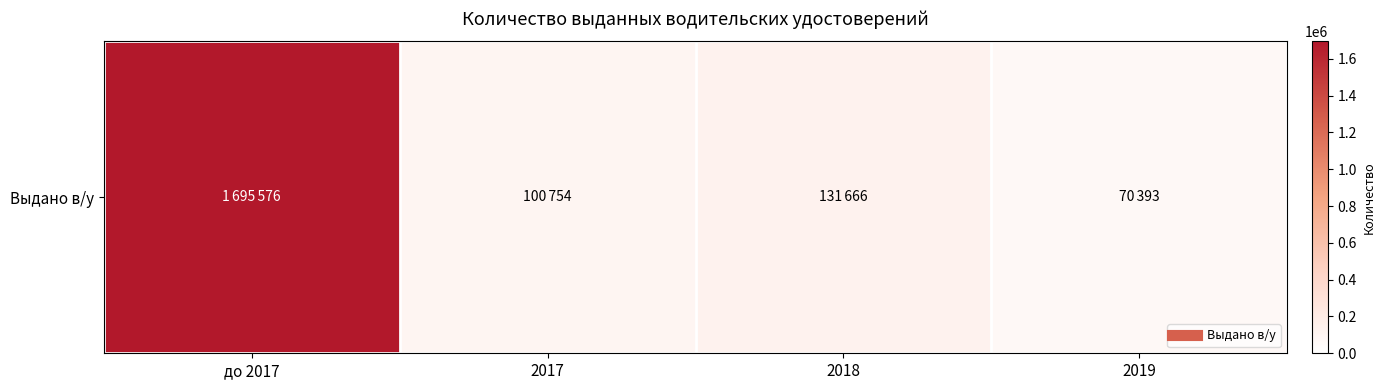

Rank the categories by value from highest to lowest.

до 2017, 2018, 2017, 2019